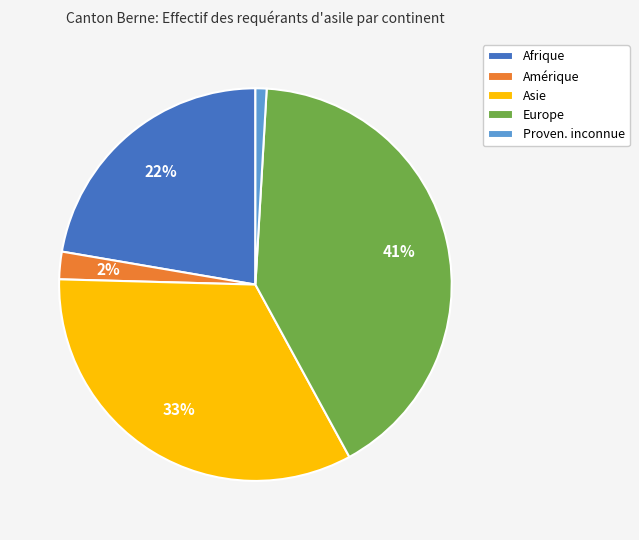

Which slice is the smallest?

Proven. inconnue